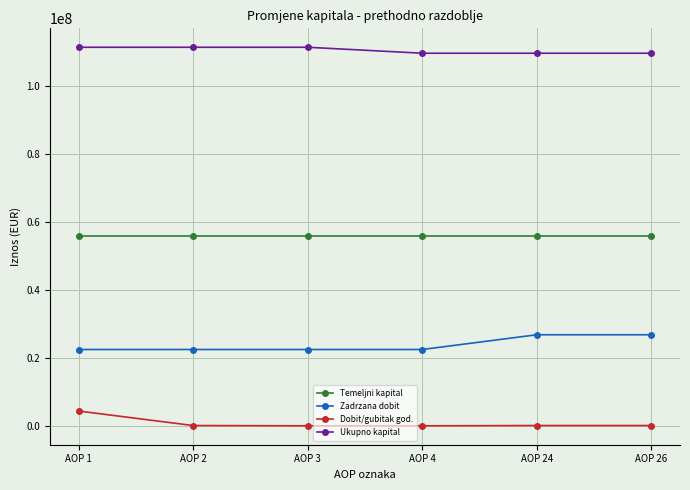

True or false: Zadrzana dobit and Temeljni kapital intersect in this chart.

False